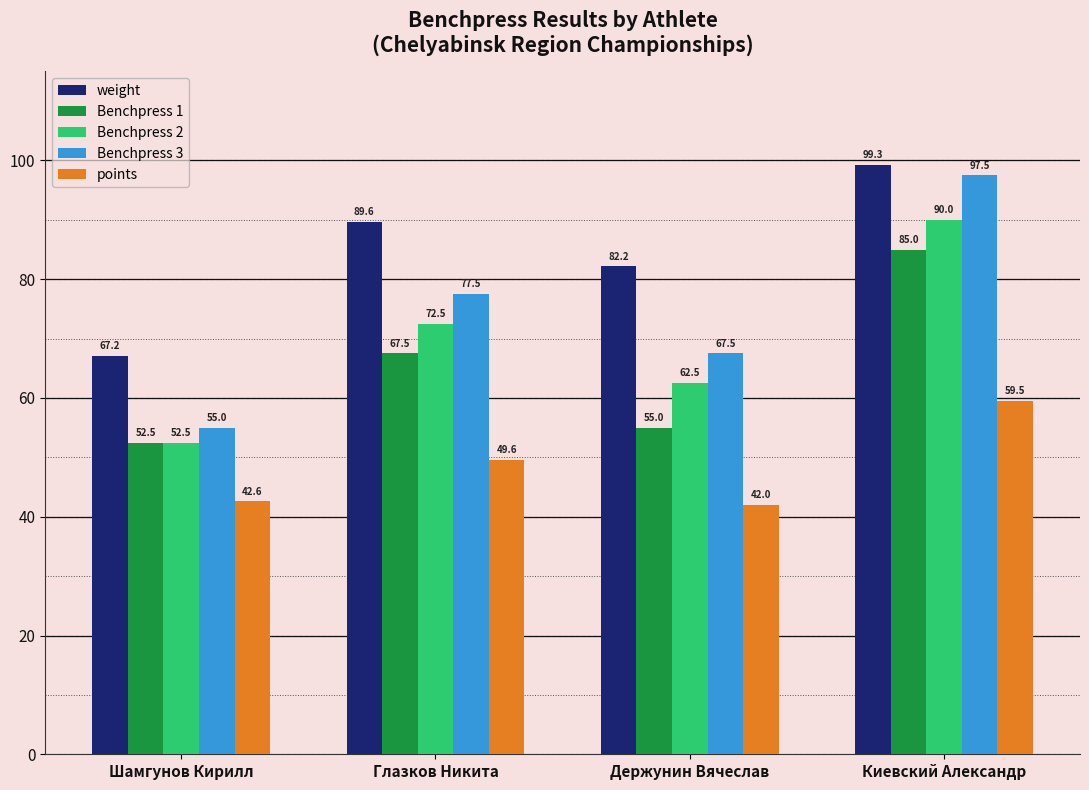

What is the smallest value displayed?

42.0